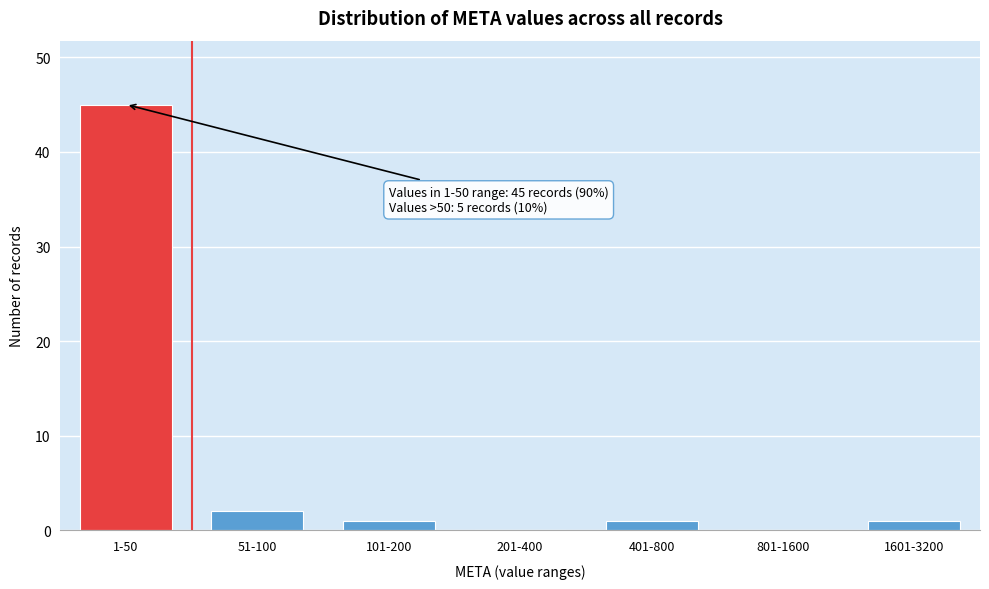

Reading right to left, list all the values displayed in this chart.

1601-3200=1	801-1600=0	401-800=1	201-400=0	101-200=1	51-100=2	1-50=45